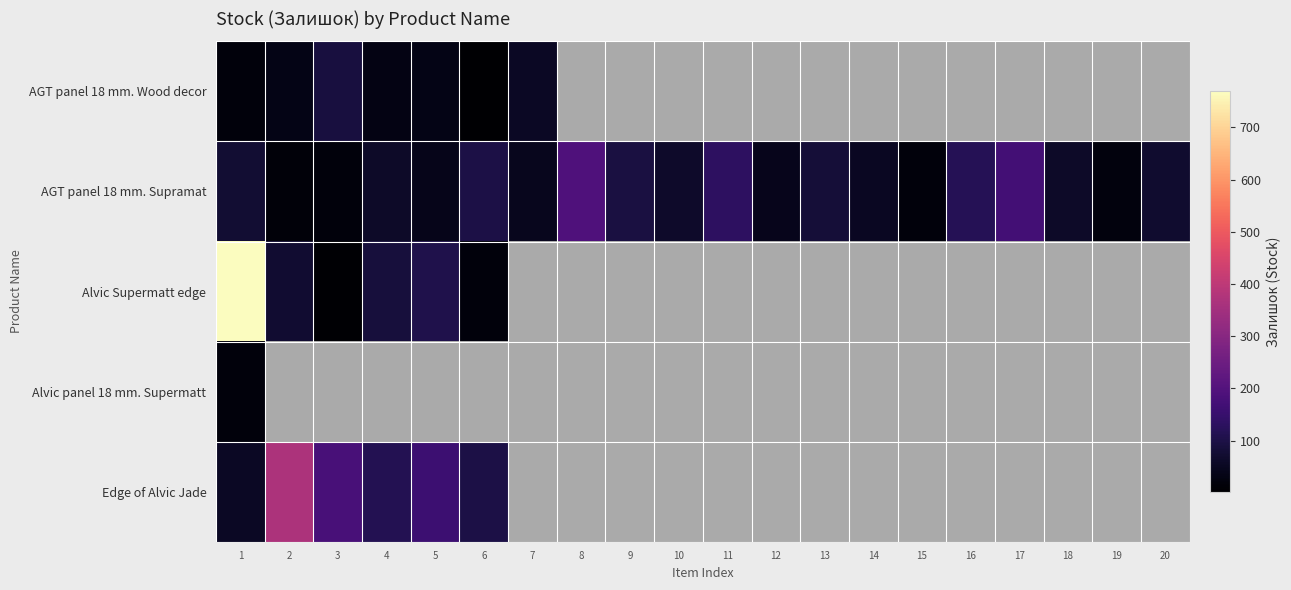

At which category is the sum across all series the highest?

1